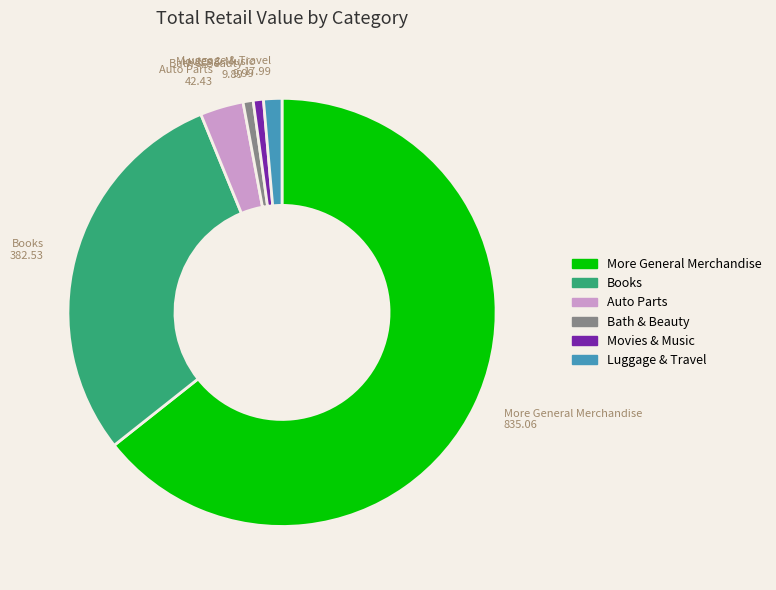

Does Books represent more than half of the total?

No